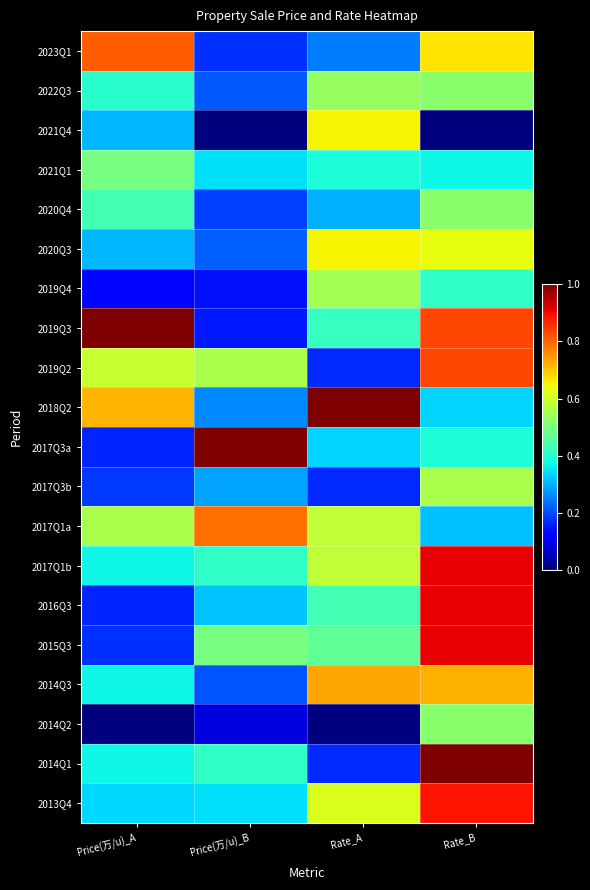

Reading left to right, transcribe all the data shown in this chart.

2023Q1: Price(万/u)_A=0.8	Price(万/u)_B=0.2	Rate_A=0.2	Rate_B=0.7
2022Q3: Price(万/u)_A=0.4	Price(万/u)_B=0.2	Rate_A=0.5	Rate_B=0.5
2021Q4: Price(万/u)_A=0.3	Price(万/u)_B=0.0	Rate_A=0.6	Rate_B=0.0
2021Q1: Price(万/u)_A=0.5	Price(万/u)_B=0.3	Rate_A=0.4	Rate_B=0.4
2020Q4: Price(万/u)_A=0.4	Price(万/u)_B=0.2	Rate_A=0.3	Rate_B=0.5
2020Q3: Price(万/u)_A=0.3	Price(万/u)_B=0.2	Rate_A=0.6	Rate_B=0.6
2019Q4: Price(万/u)_A=0.1	Price(万/u)_B=0.1	Rate_A=0.5	Rate_B=0.4
2019Q3: Price(万/u)_A=1.0	Price(万/u)_B=0.2	Rate_A=0.4	Rate_B=0.8
2019Q2: Price(万/u)_A=0.6	Price(万/u)_B=0.6	Rate_A=0.2	Rate_B=0.8
2018Q2: Price(万/u)_A=0.7	Price(万/u)_B=0.3	Rate_A=1.0	Rate_B=0.3
2017Q3a: Price(万/u)_A=0.2	Price(万/u)_B=1.0	Rate_A=0.3	Rate_B=0.4
2017Q3b: Price(万/u)_A=0.2	Price(万/u)_B=0.3	Rate_A=0.2	Rate_B=0.6
2017Q1a: Price(万/u)_A=0.6	Price(万/u)_B=0.8	Rate_A=0.6	Rate_B=0.3
2017Q1b: Price(万/u)_A=0.4	Price(万/u)_B=0.4	Rate_A=0.6	Rate_B=0.9
2016Q3: Price(万/u)_A=0.2	Price(万/u)_B=0.3	Rate_A=0.4	Rate_B=0.9
2015Q3: Price(万/u)_A=0.2	Price(万/u)_B=0.5	Rate_A=0.5	Rate_B=0.9
2014Q3: Price(万/u)_A=0.4	Price(万/u)_B=0.2	Rate_A=0.7	Rate_B=0.7
2014Q2: Price(万/u)_A=0.0	Price(万/u)_B=0.1	Rate_A=0.0	Rate_B=0.5
2014Q1: Price(万/u)_A=0.4	Price(万/u)_B=0.4	Rate_A=0.2	Rate_B=1.0
2013Q4: Price(万/u)_A=0.3	Price(万/u)_B=0.3	Rate_A=0.6	Rate_B=0.9